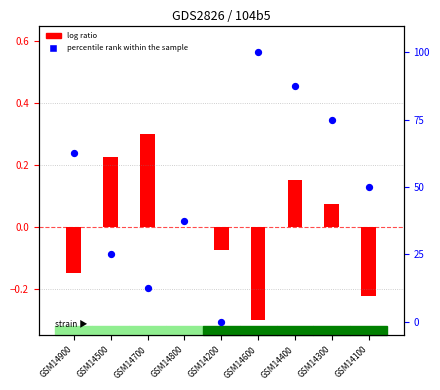

Is the value of percentile rank within the sample at GSM14500 greater than the value of log ratio at GSM14200?

Yes